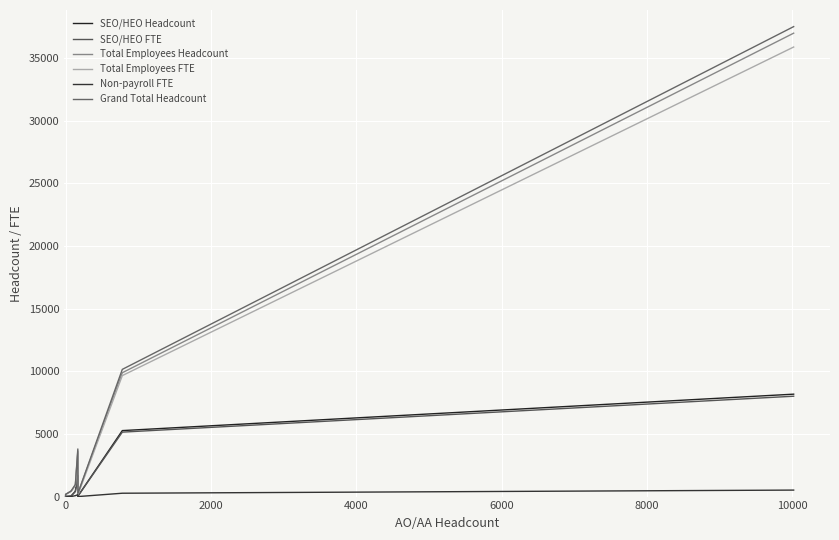

What are all the series names shown in the legend?

SEO/HEO Headcount, SEO/HEO FTE, Total Employees Headcount, Total Employees FTE, Non-payroll FTE, Grand Total Headcount